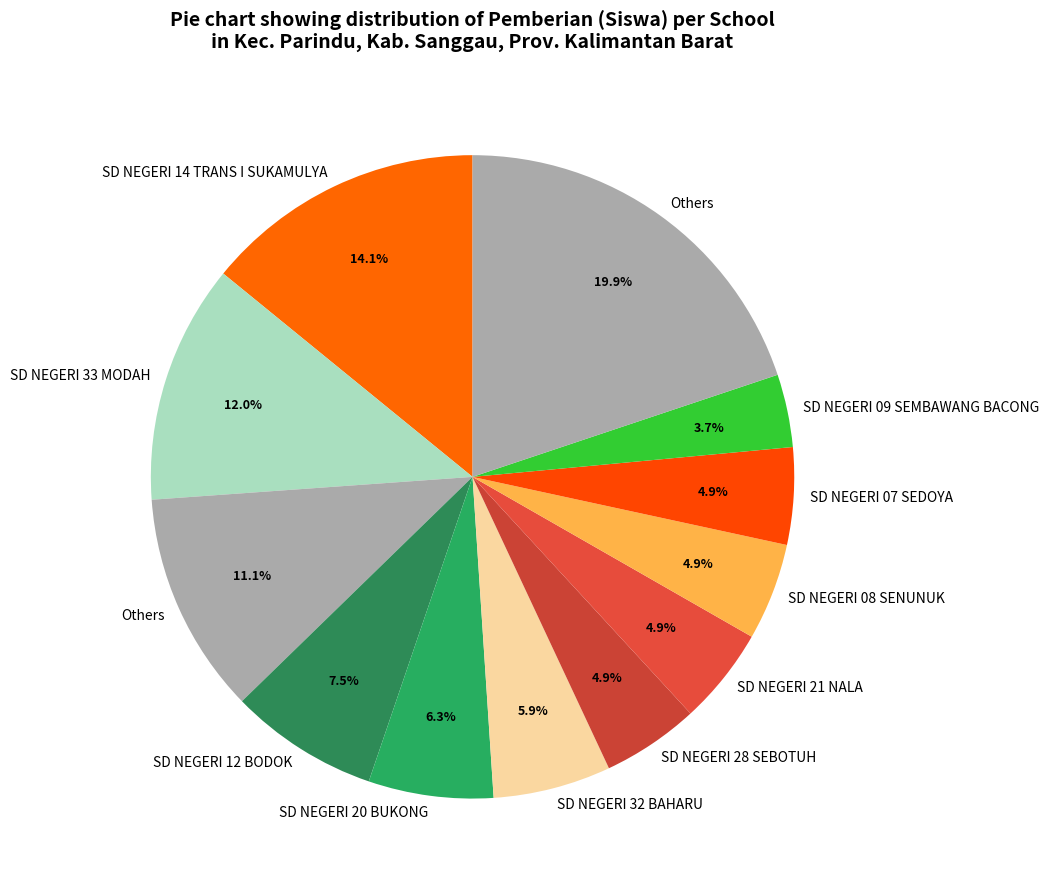

Is there any slice that represents more than half of the pie?

No